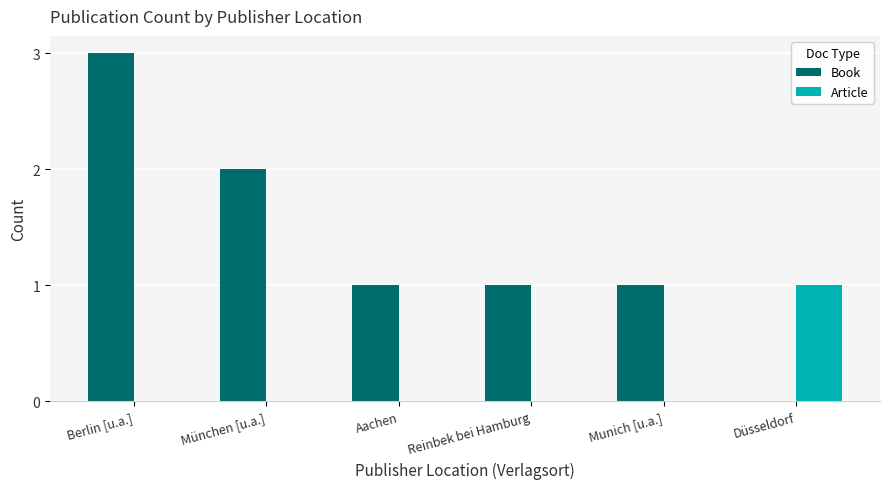

How many categories are shown in the chart?

6